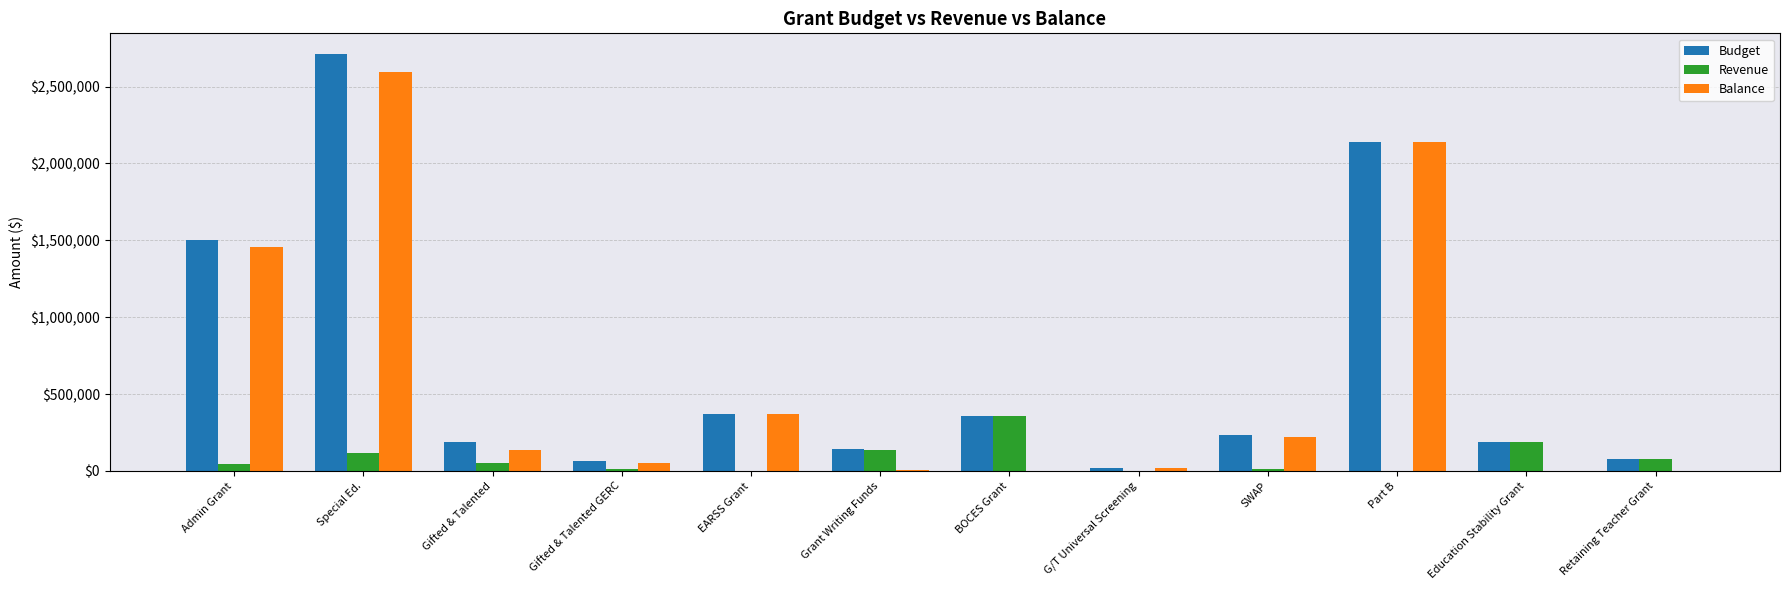

What is the spread (max minus min) of values at SWAP?

219135.2